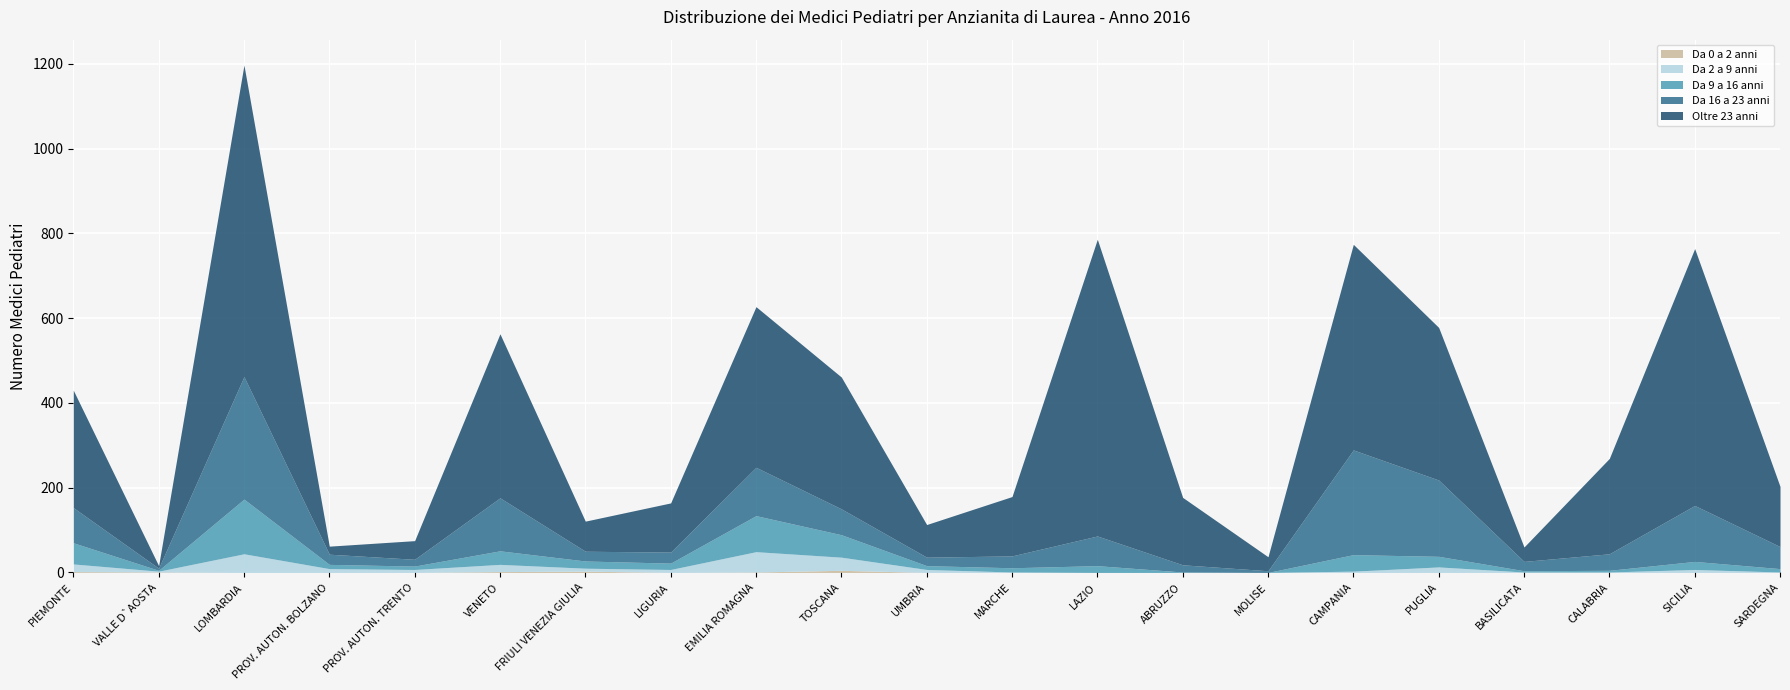

Where does the Da 9 a 16 anni series first go above 15?

PIEMONTE